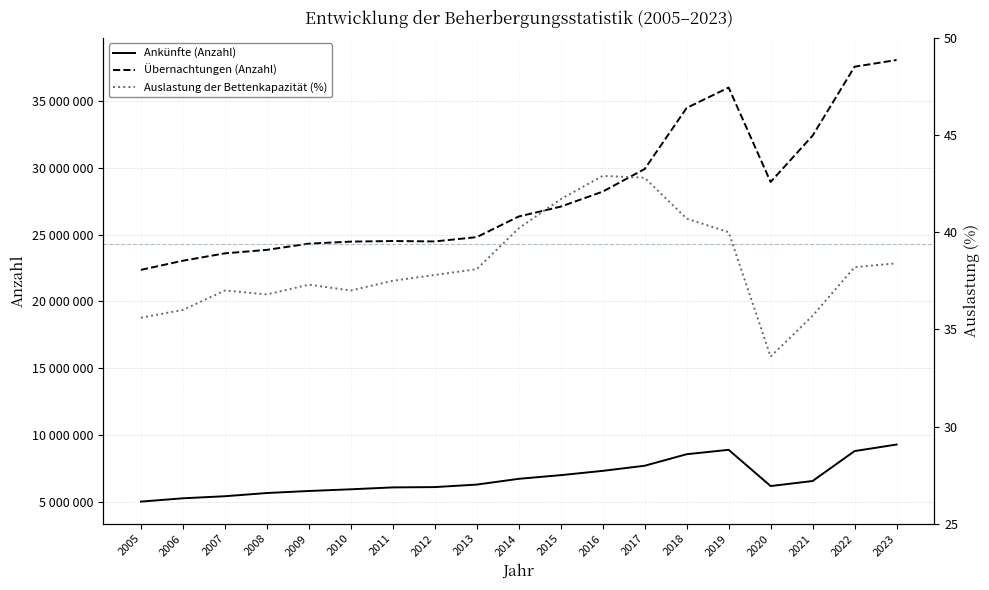

What is the total value across all series at 2010?

30445923.0